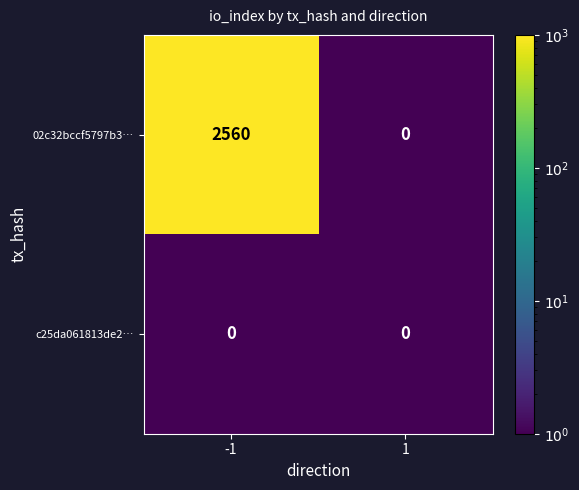

Reading left to right, list all the values displayed in this chart.

02c32bccf5797b3…: 2560	0
c25da061813de2…: 0	0